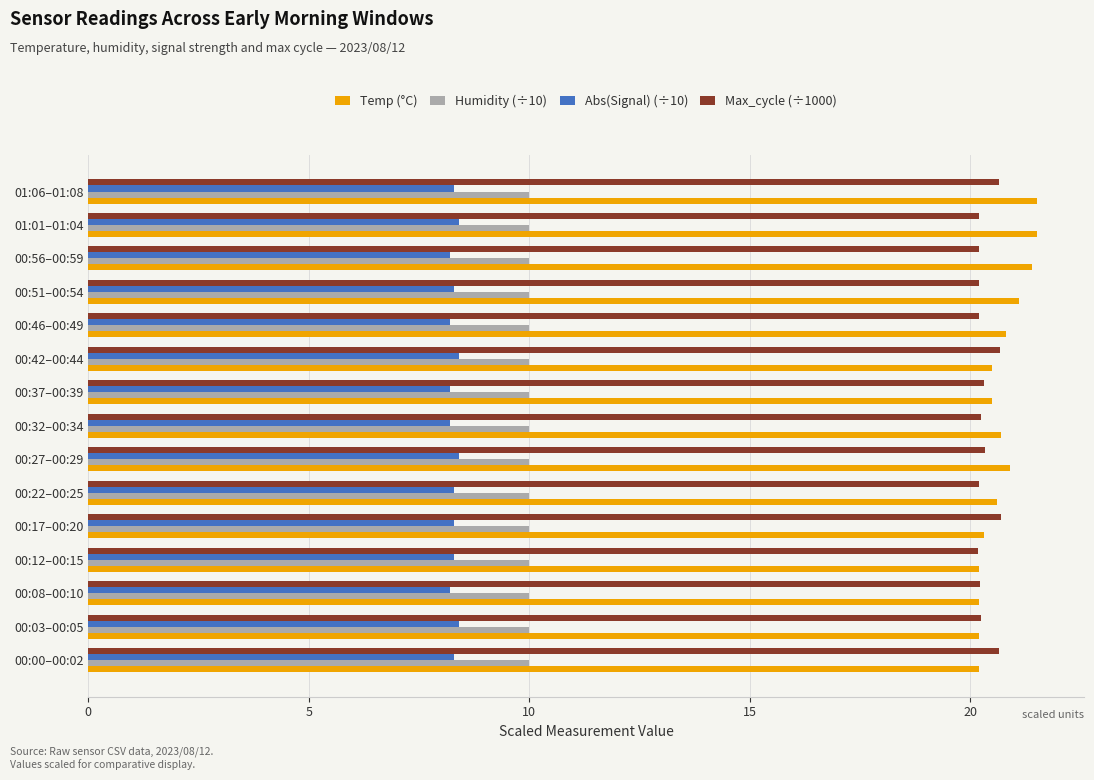

True or false: Temp (°C) has a value of 20.5 at 00:42–00:44.

True